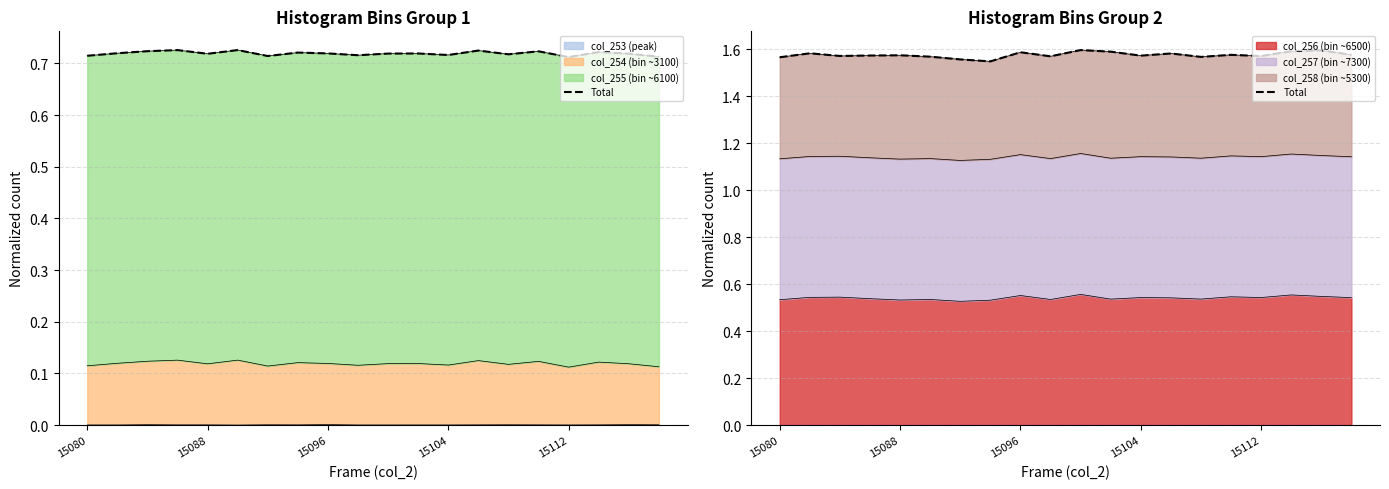

Count the values in the range 1 to 2.

20